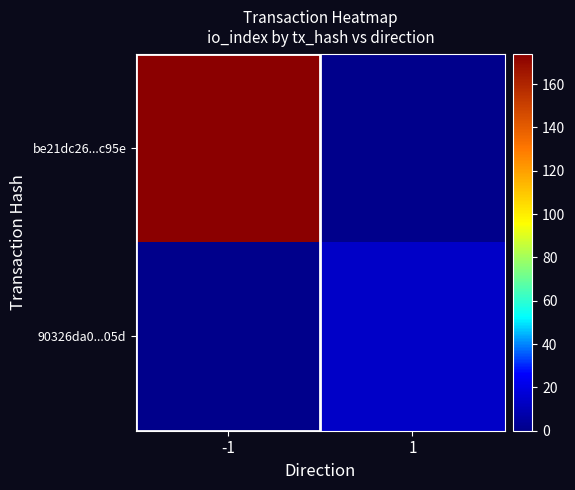

How many values in 90326da0...05d are above zero?

1